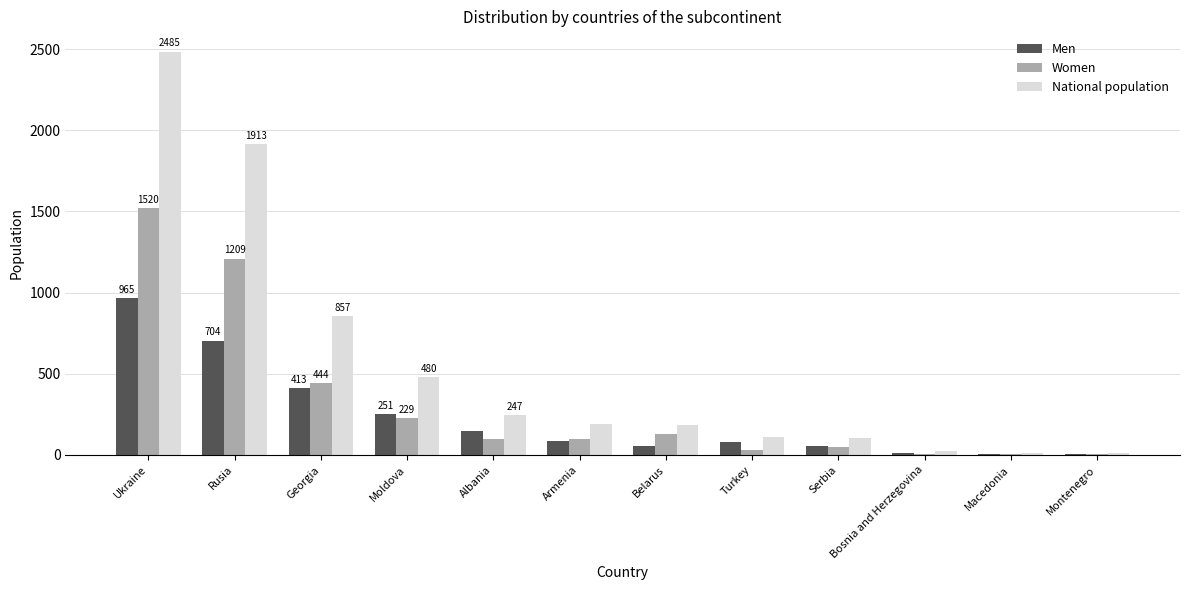

Which series has the largest total across all categories?

National population